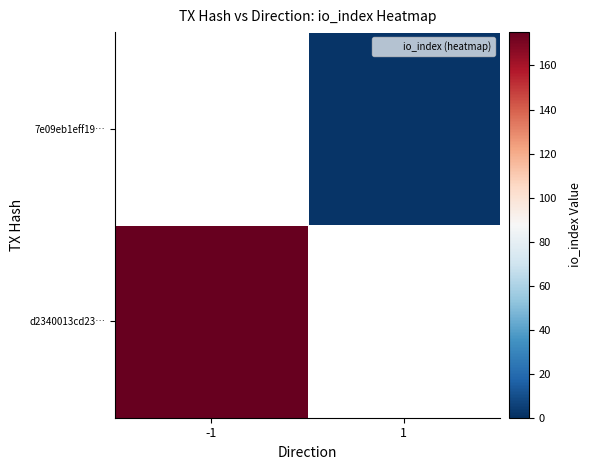

Between 1 and -1, which is larger?

-1